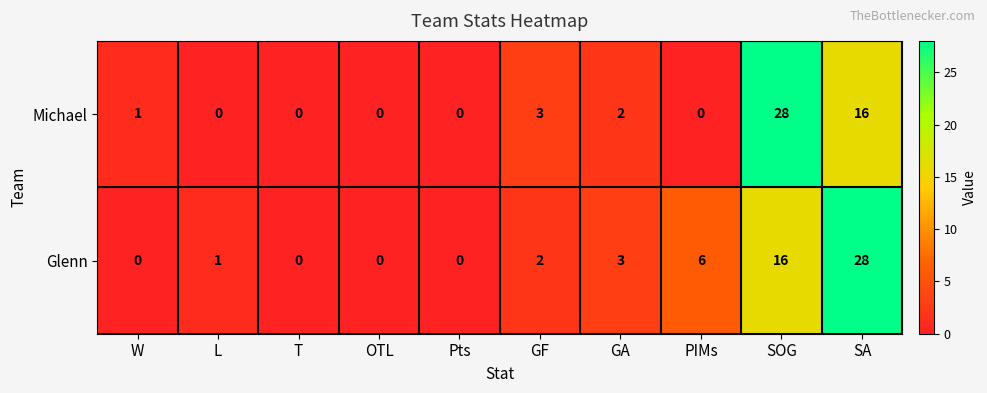

At which label is Glenn closest to 14?

SOG